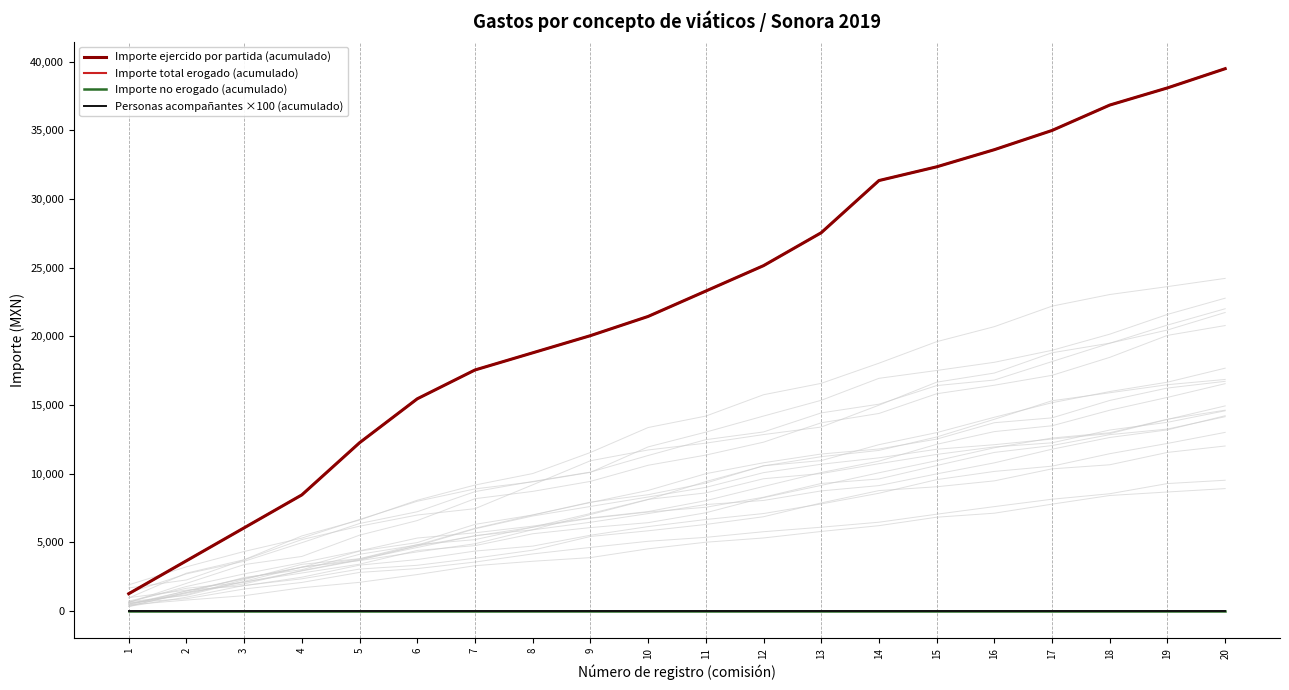

What is the approximate value of Importe ejercido por partida (acumulado) at 9?

20050